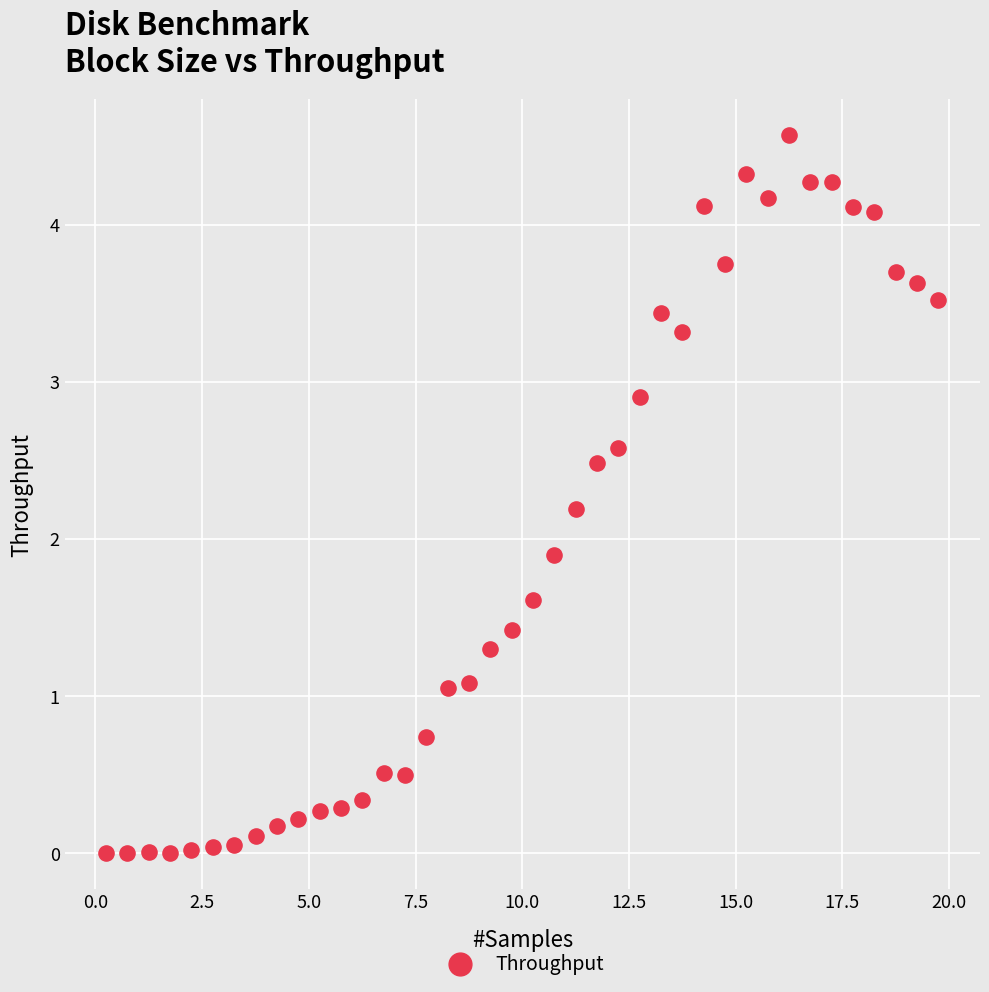

What is the range of Y values (max minus min)?

4.6